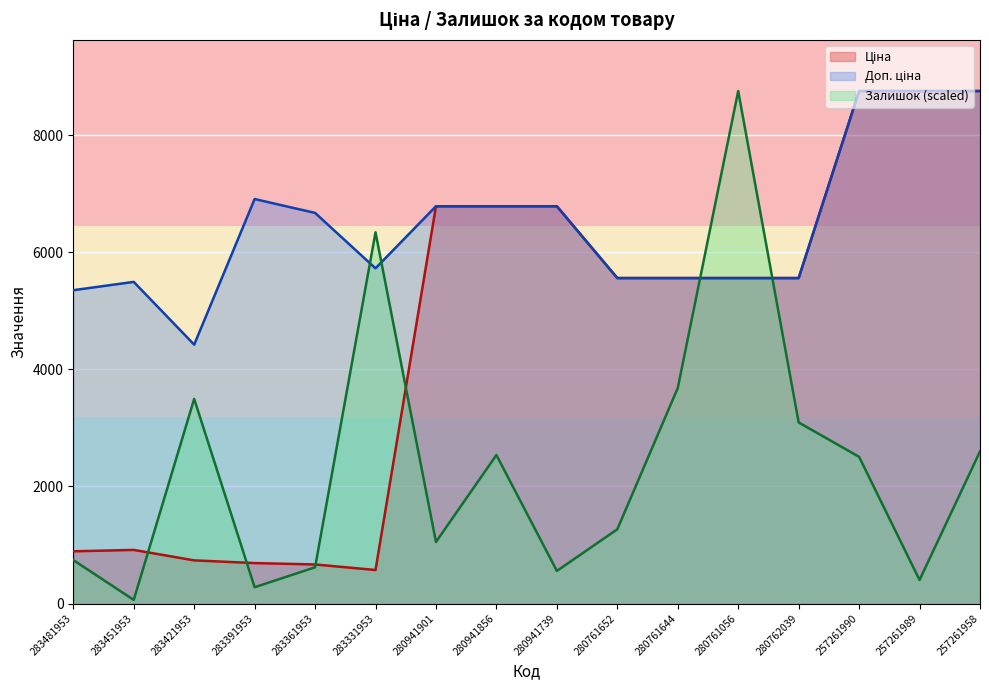

What is the label of the 12th point from the left?

280761056